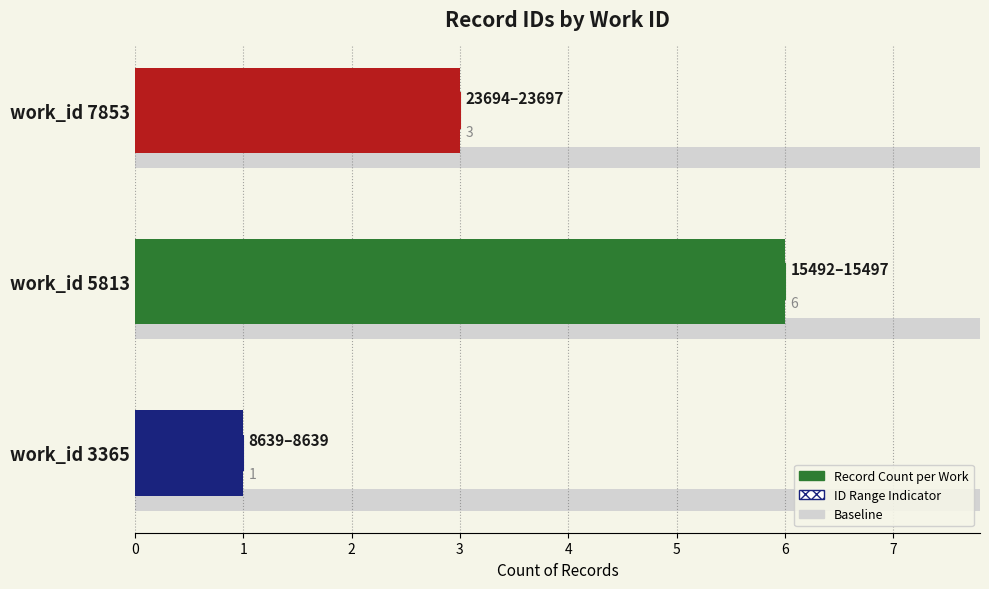

List the labels in order of value, smallest first.

work_id 3365, work_id 7853, work_id 5813